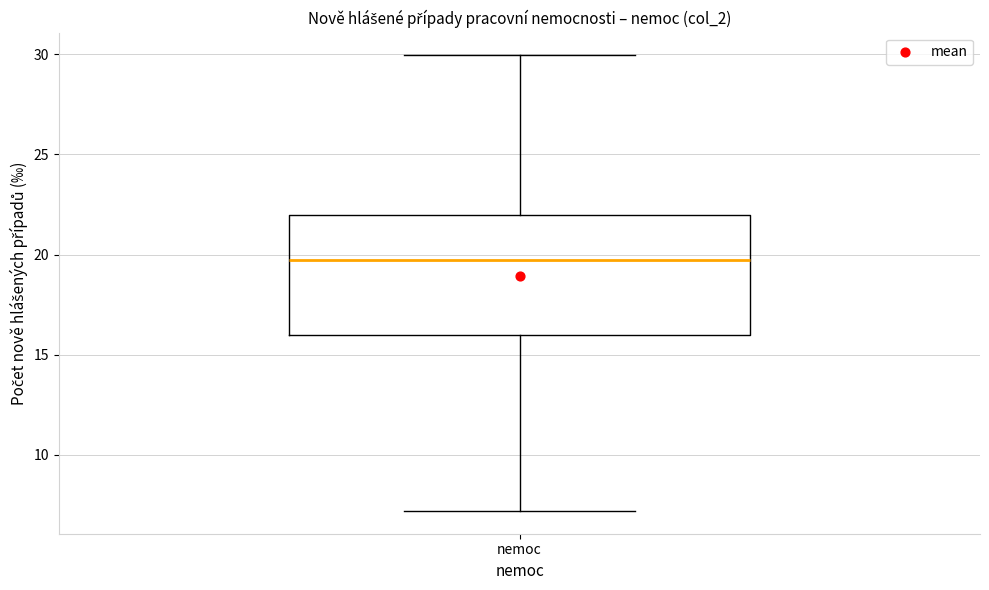

Read this box plot against the y-axis: the position of the median line, the range covered by the box, and the ends of both whiskers. The values are not printed on the chart, so give them approximately, as read against the axis.

median 19.5, box 16.0 to 22.0, whiskers 7.0 to 30.0